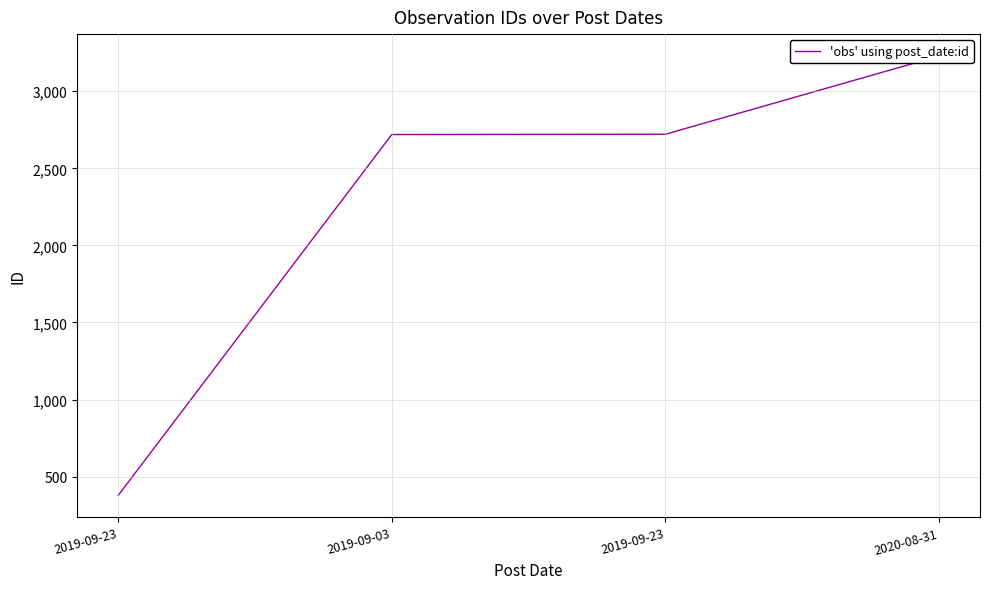

True or false: the data shows 1780 at 2019-09-23.

False